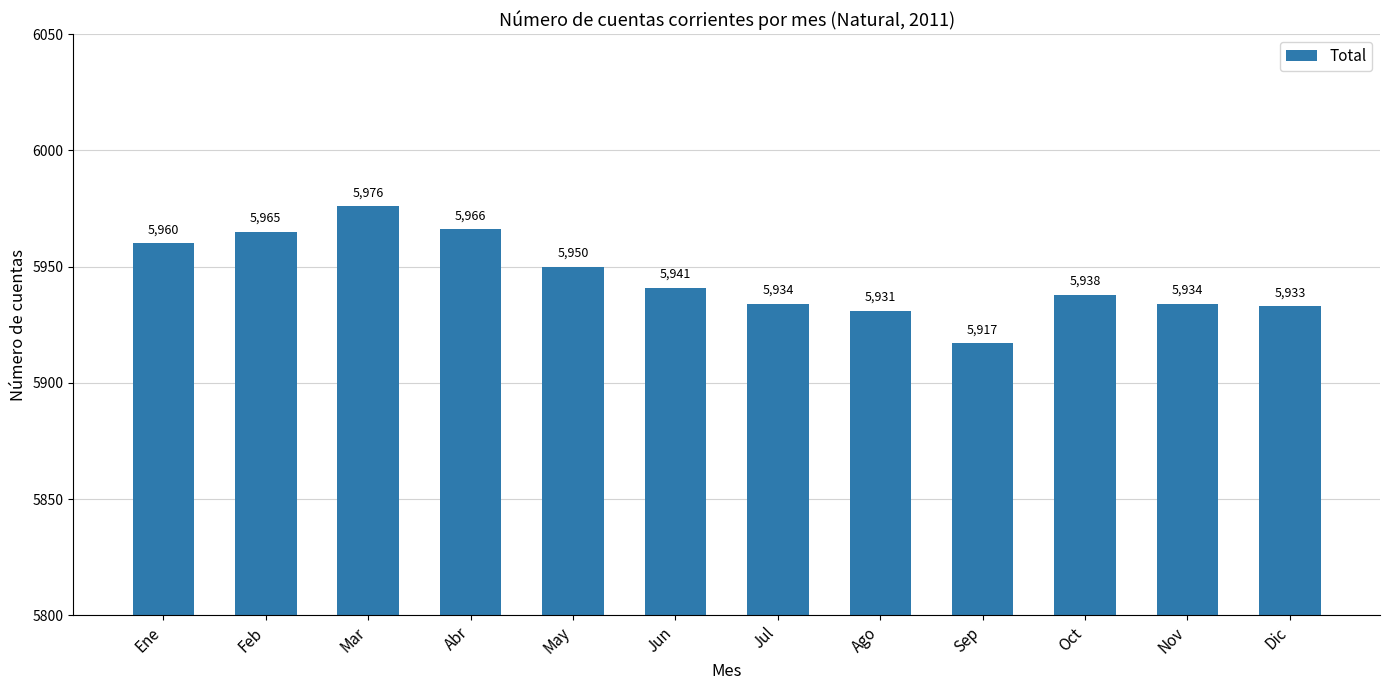

What is the difference between the maximum and minimum values?

59